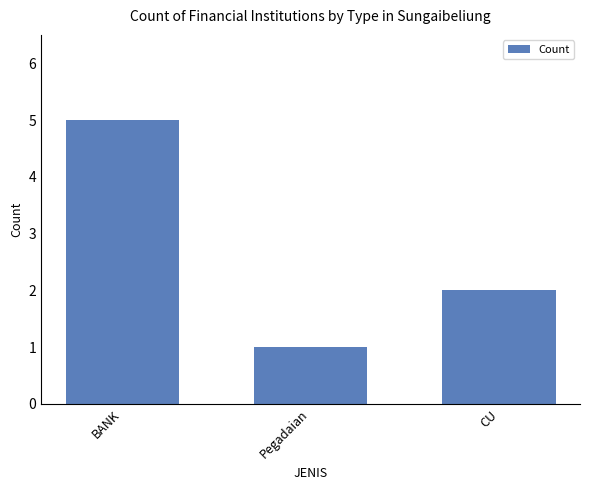

The chart shows a value of 0 at Pegadaian. True or false?

False